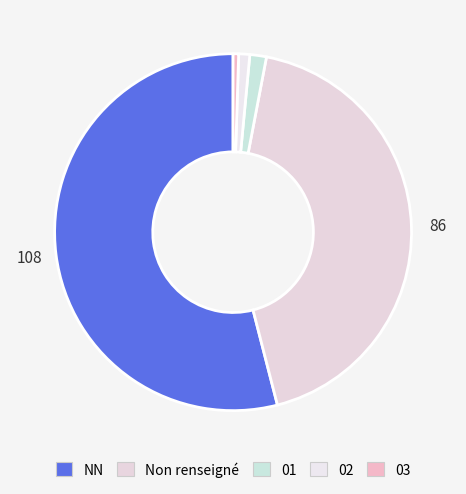

How many slices are in this pie chart?

5